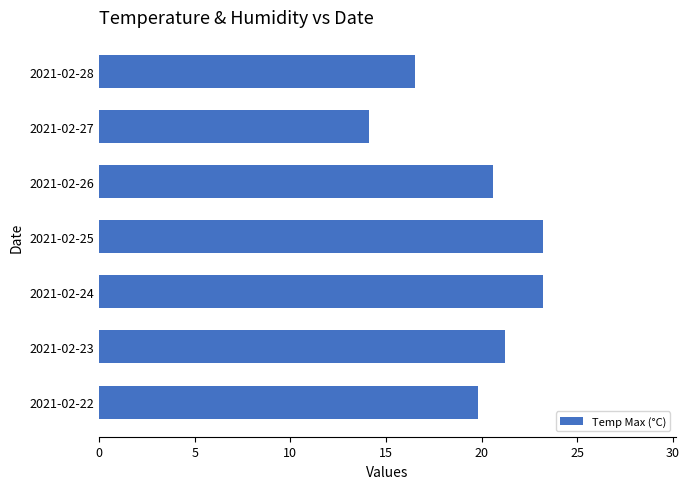

Reading top to bottom, extract all data points from this chart.

16.5	14.1	20.6	23.2	23.2	21.2	19.8